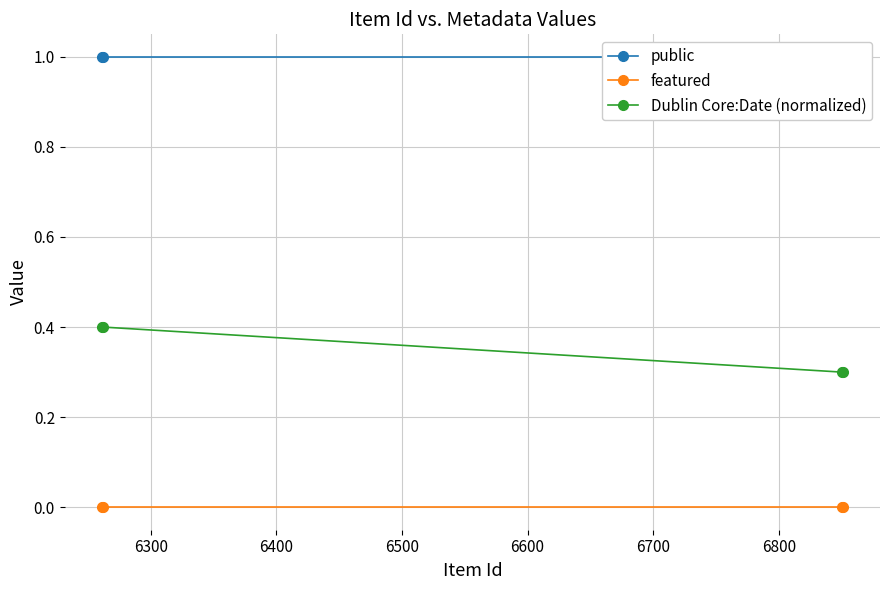

What is the sum of the public values at 6200 and 6300?

2.0